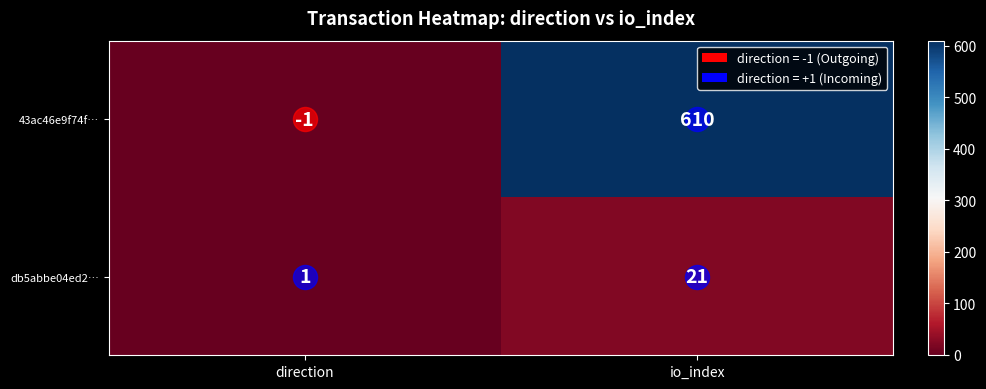

What is the total value across all series at io_index?

631